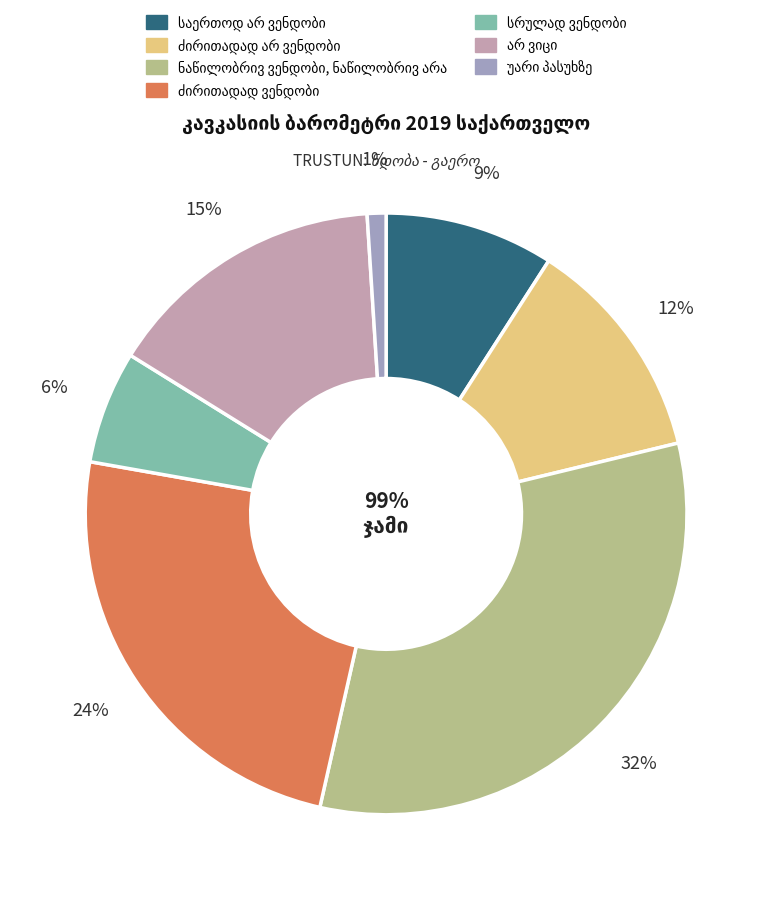

What percentage is the სრულად ვენდობი slice, to the nearest percent?

6%